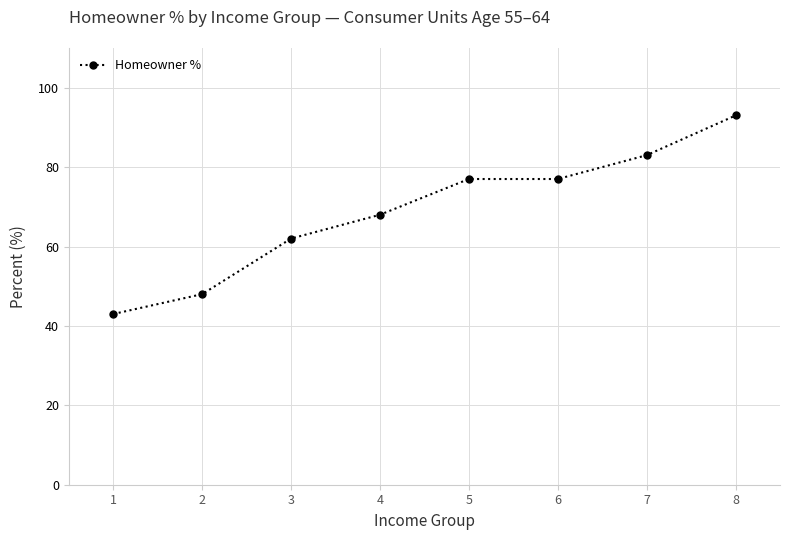

How many lines are shown in the chart?

1